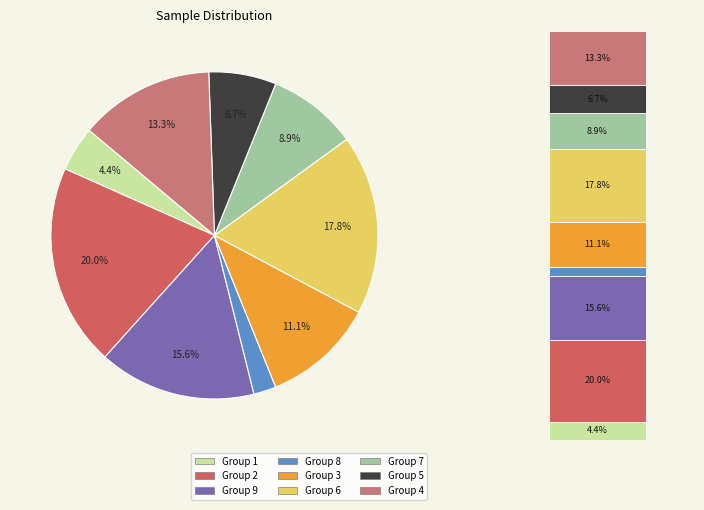

Combined, do 8 and 2 account for over 50%?

No